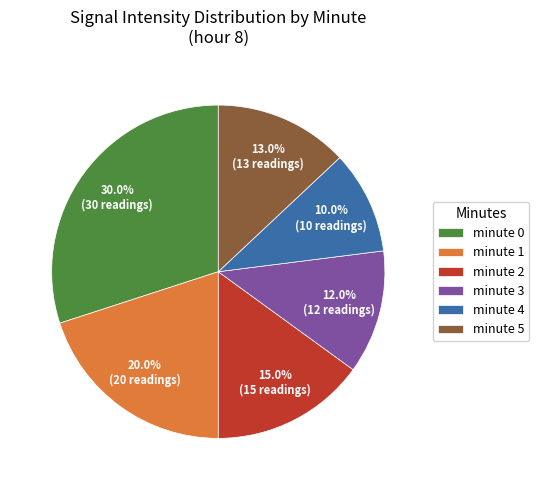

Rank the categories by value from highest to lowest.

minute 0, minute 1, minute 2, minute 5, minute 3, minute 4